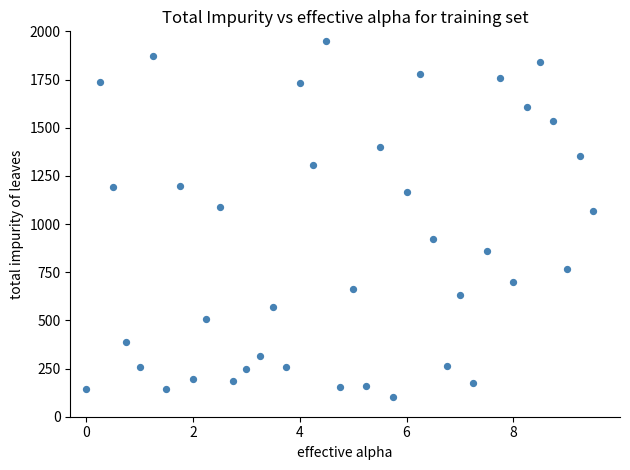

What Y value in the scatter plot is closest to 1025?

1065.6